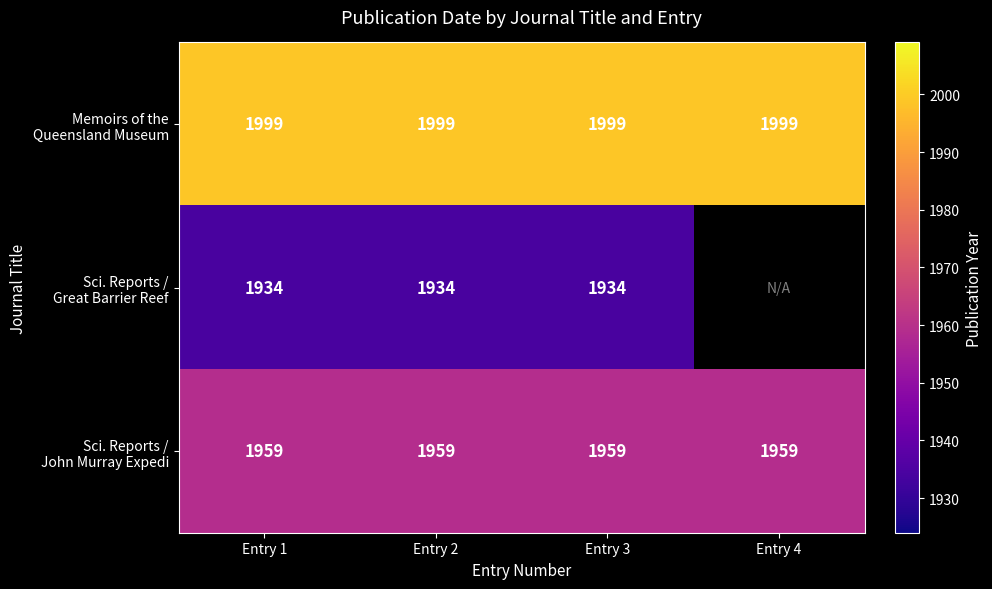

What is the minimum value for Sci. Reports / Great Barrier Reef?

1934.0